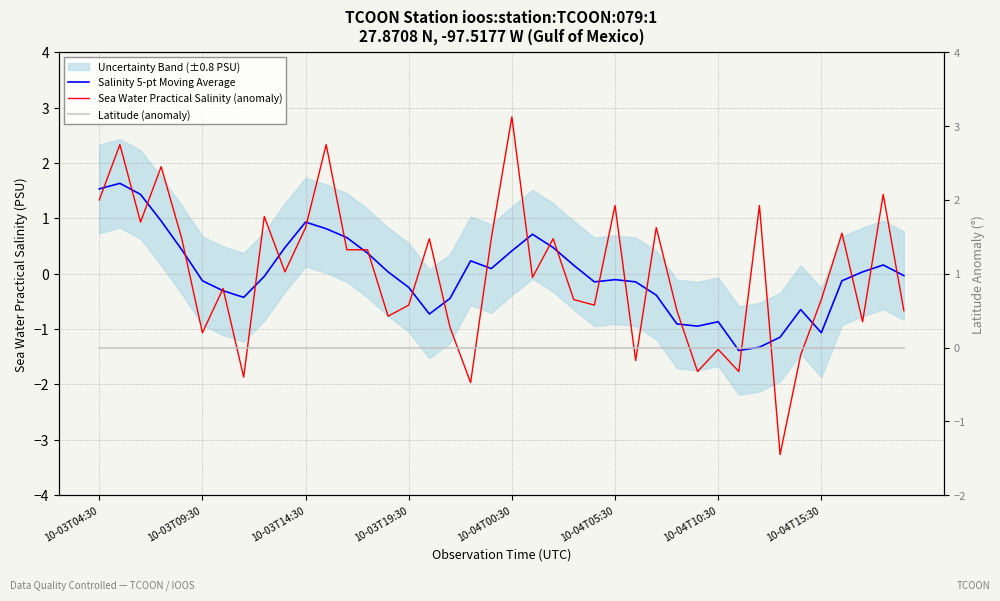

How many interior local valleys does the Salinity 5-pt Moving Average series have?

7